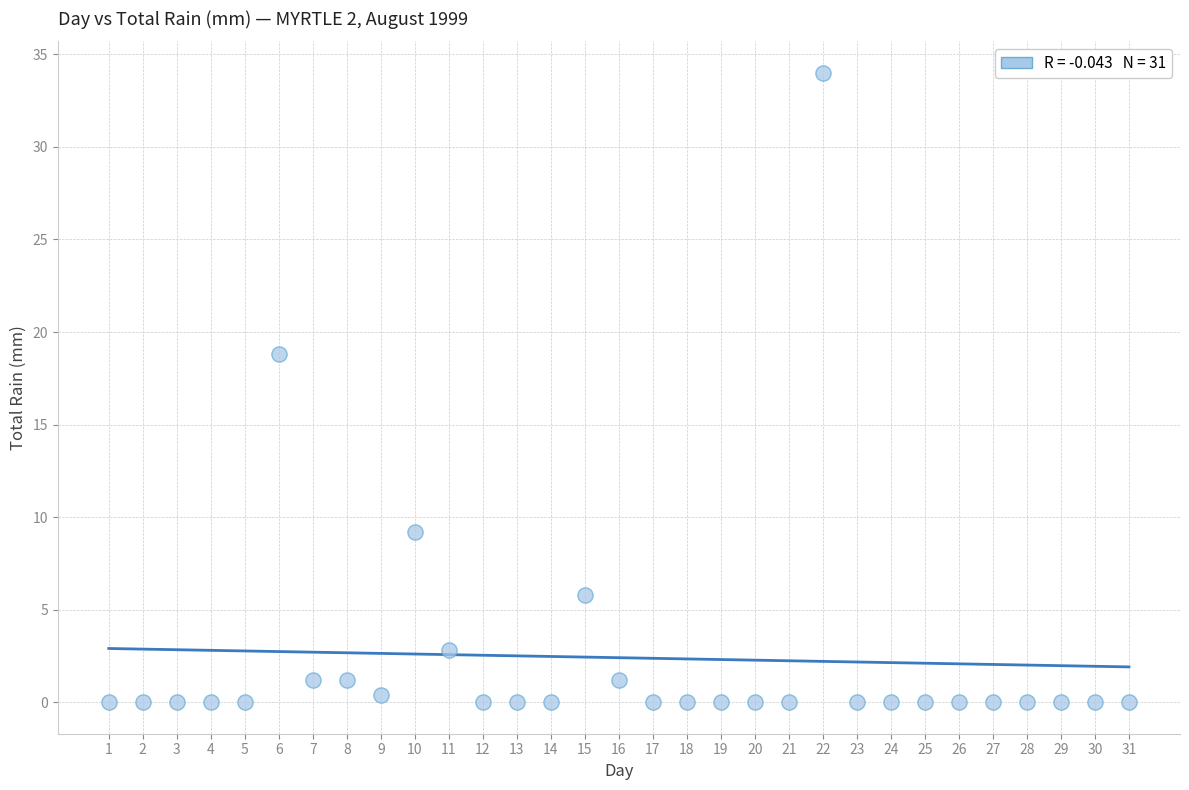

What is the range of Y values (max minus min)?

34.0